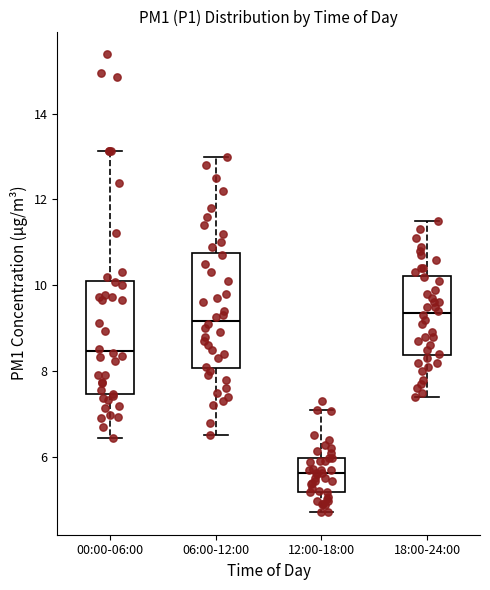

Which box has the lowest median line?

12:00-18:00